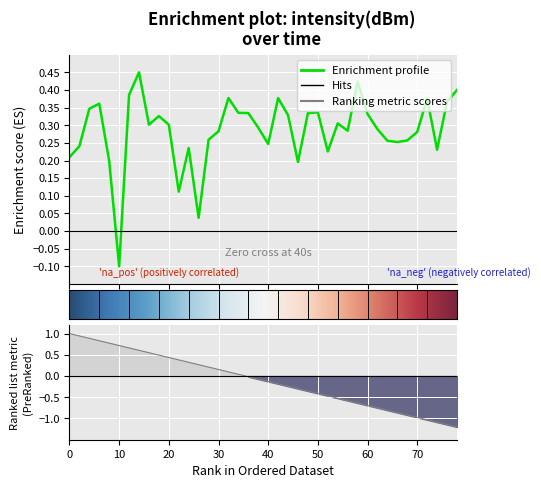

How many categories are shown in the chart?

40